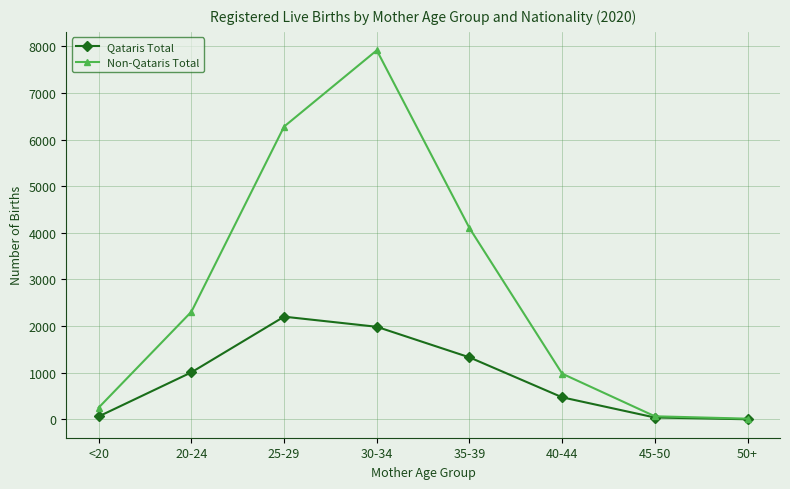

Where is the first local maximum for Qataris Total?

25-29